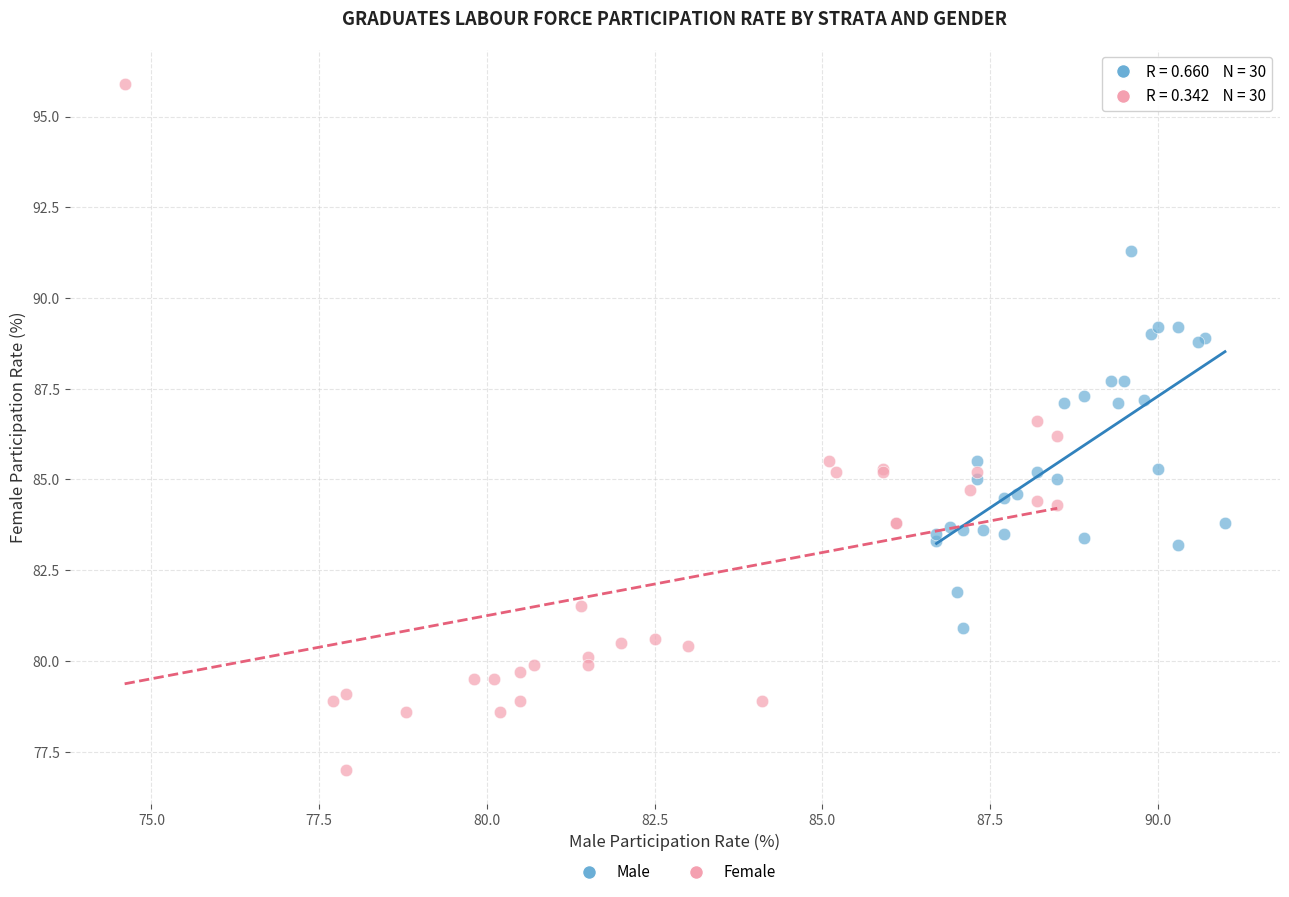

Which series has the widest spread of Y values?

Female